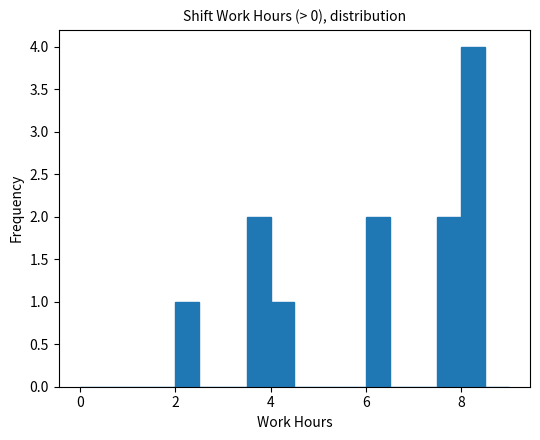

Around what value on the x-axis is the tallest bar? Give the approximate position of its centre, as read against the axis.

8.2